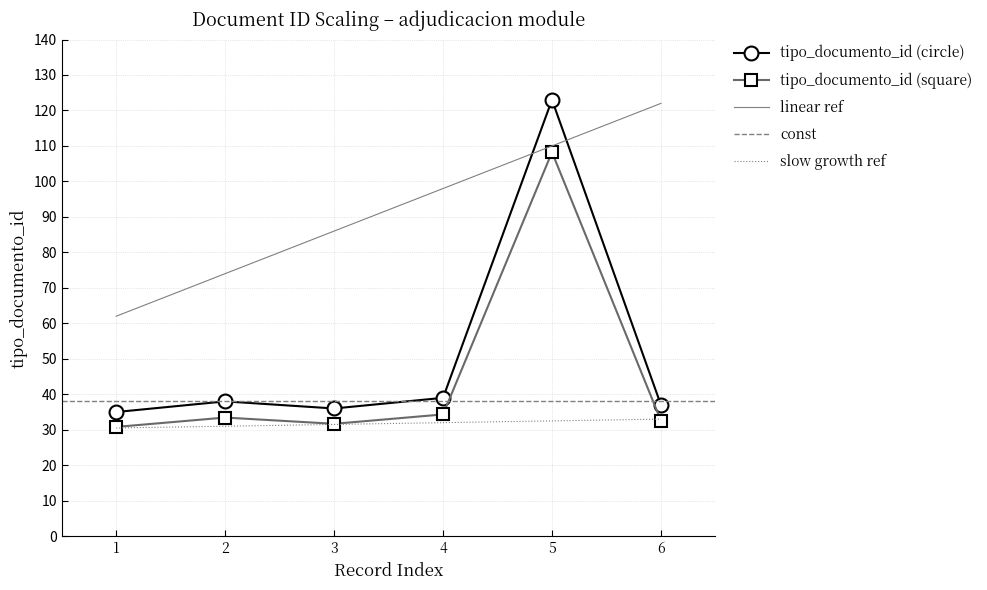

How many interior local valleys (lower than both neighbors) does the data have?

1